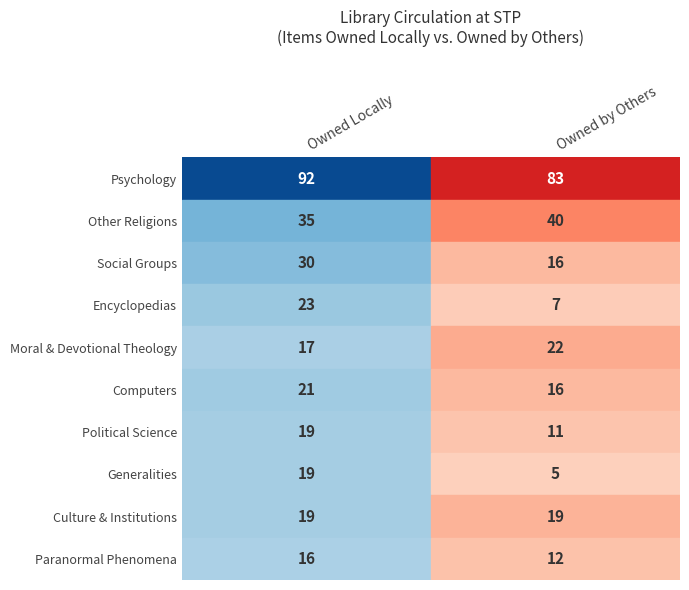

What is the difference between the maximum and minimum values in the Psychology series?

9